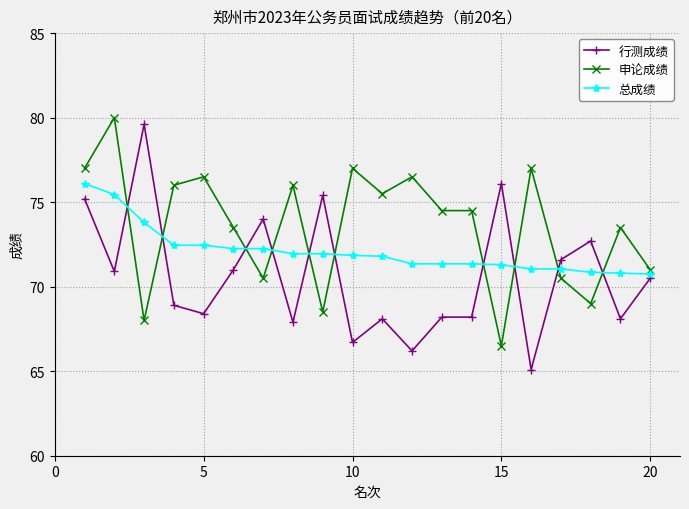

How many lines are shown in the chart?

3